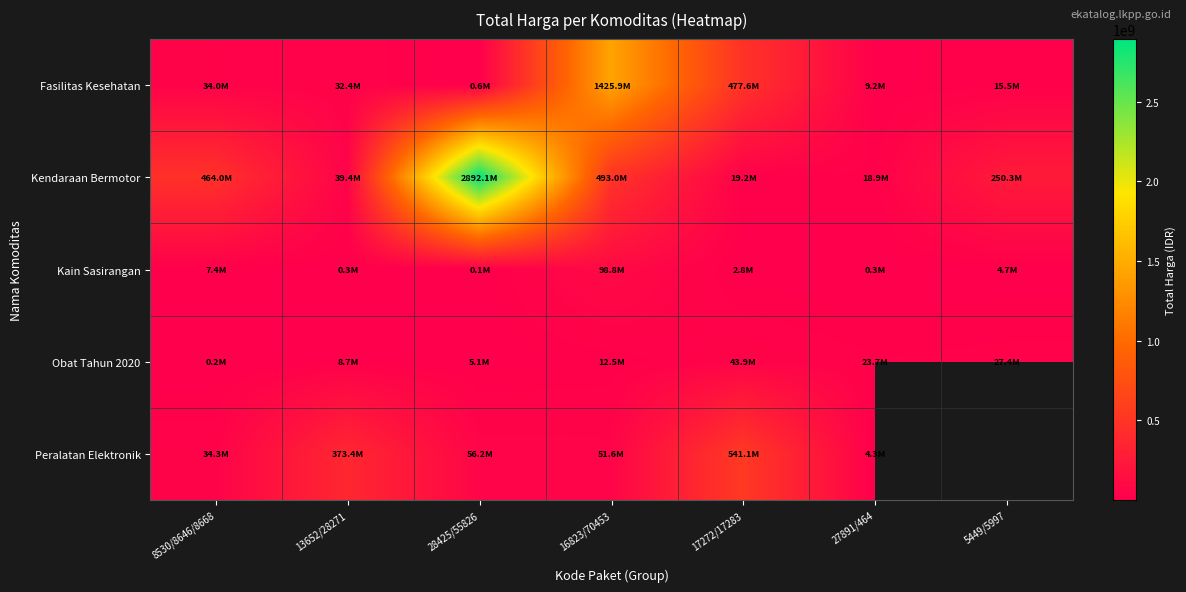

What is the lowest value of the Fasilitas Kesehatan series?

577875.0